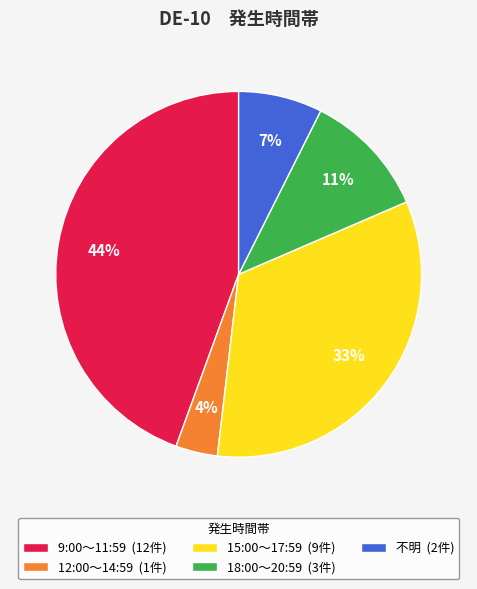

Rank the categories by value from lowest to highest.

12:00～14:59, 不明, 18:00～20:59, 15:00～17:59, 9:00～11:59